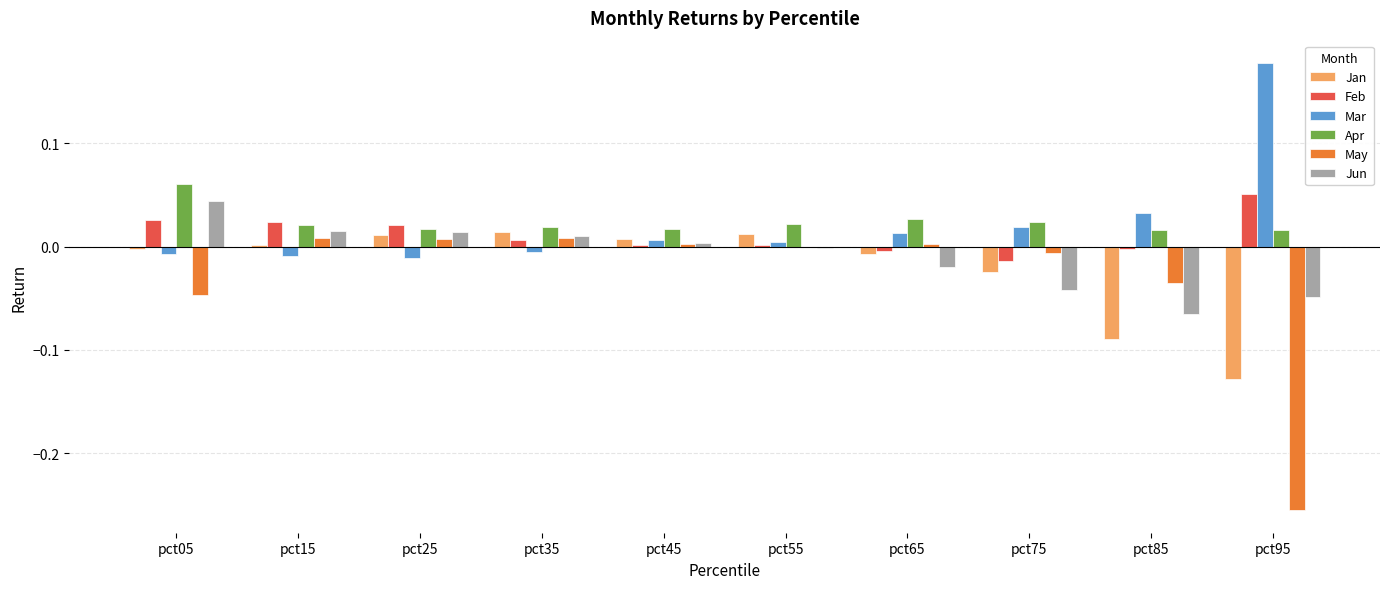

Which label corresponds to the largest value in the chart?

pct95